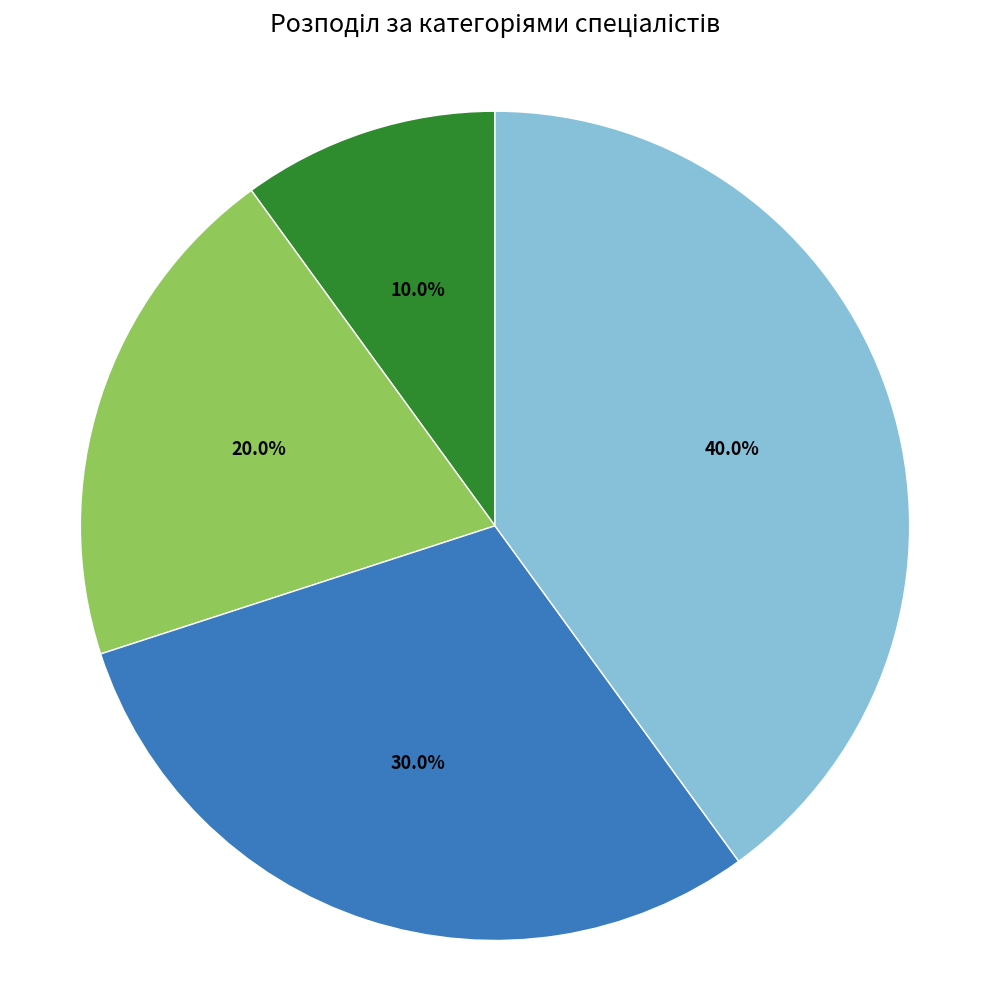

Count the number of slices in the pie.

4